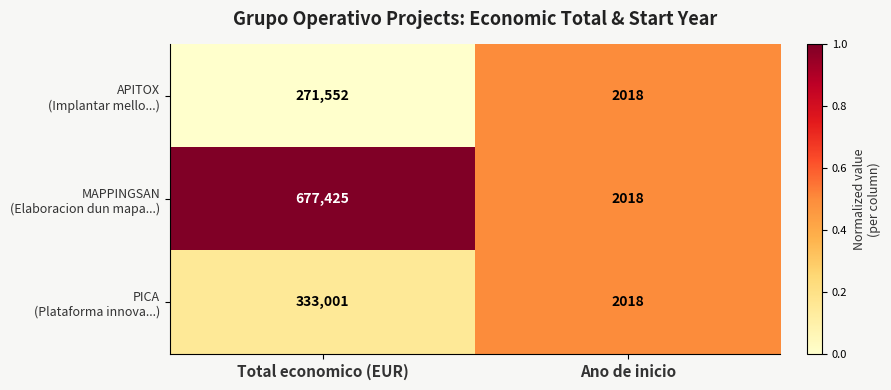

At which category is the sum across all series the highest?

Total economico (EUR)